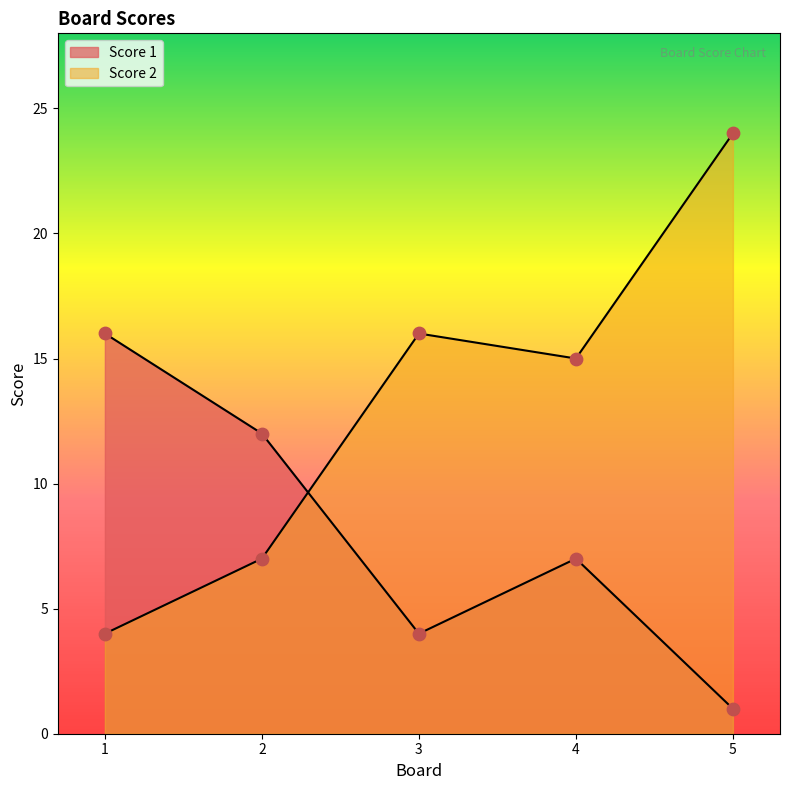

Which series has the widest spread of Y values?

Score 2